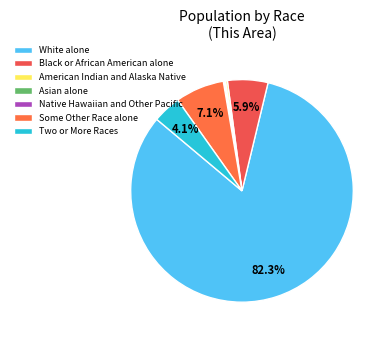

Which has a higher value, Black or African American alone or Two or More Races?

Black or African American alone